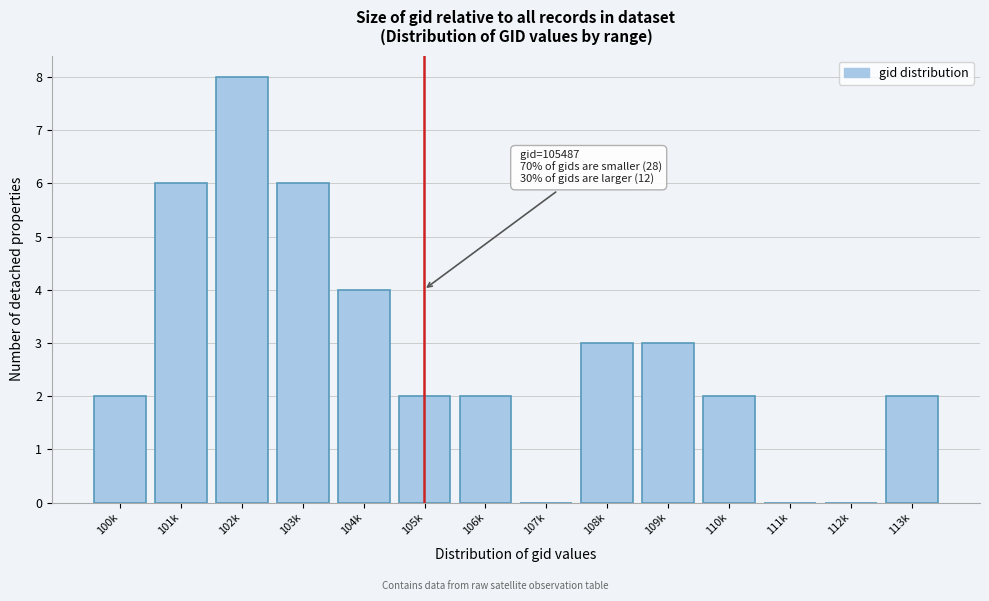

Reading right to left, extract all data points from this chart.

113k=2	112k=0	111k=0	110k=2	109k=3	108k=3	107k=0	106k=2	105k=2	104k=4	103k=6	102k=8	101k=6	100k=2